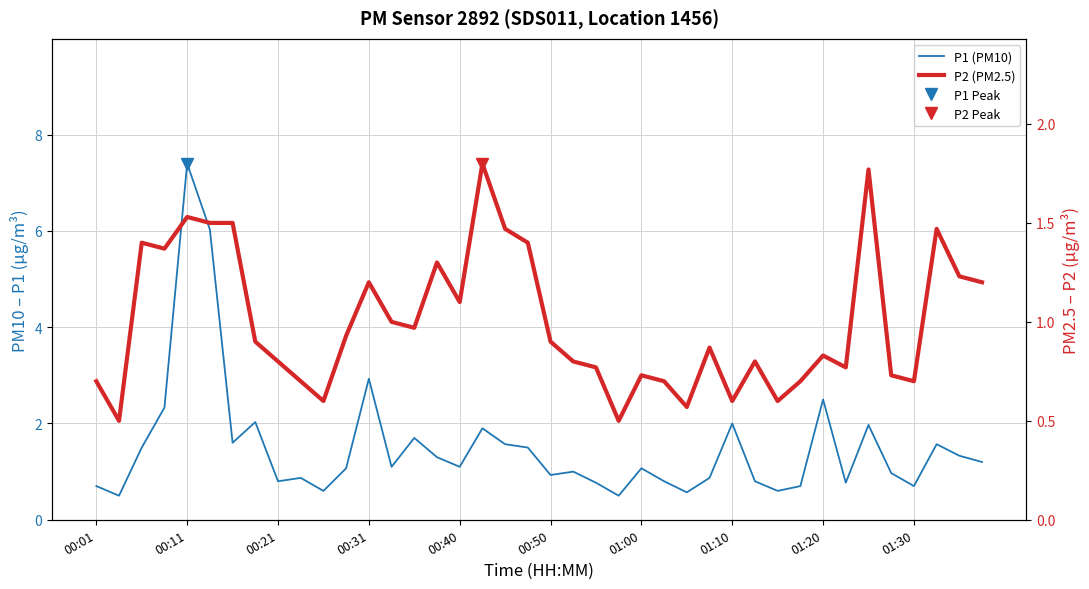

What value does the P2 (PM2.5) series have at 10?

0.6